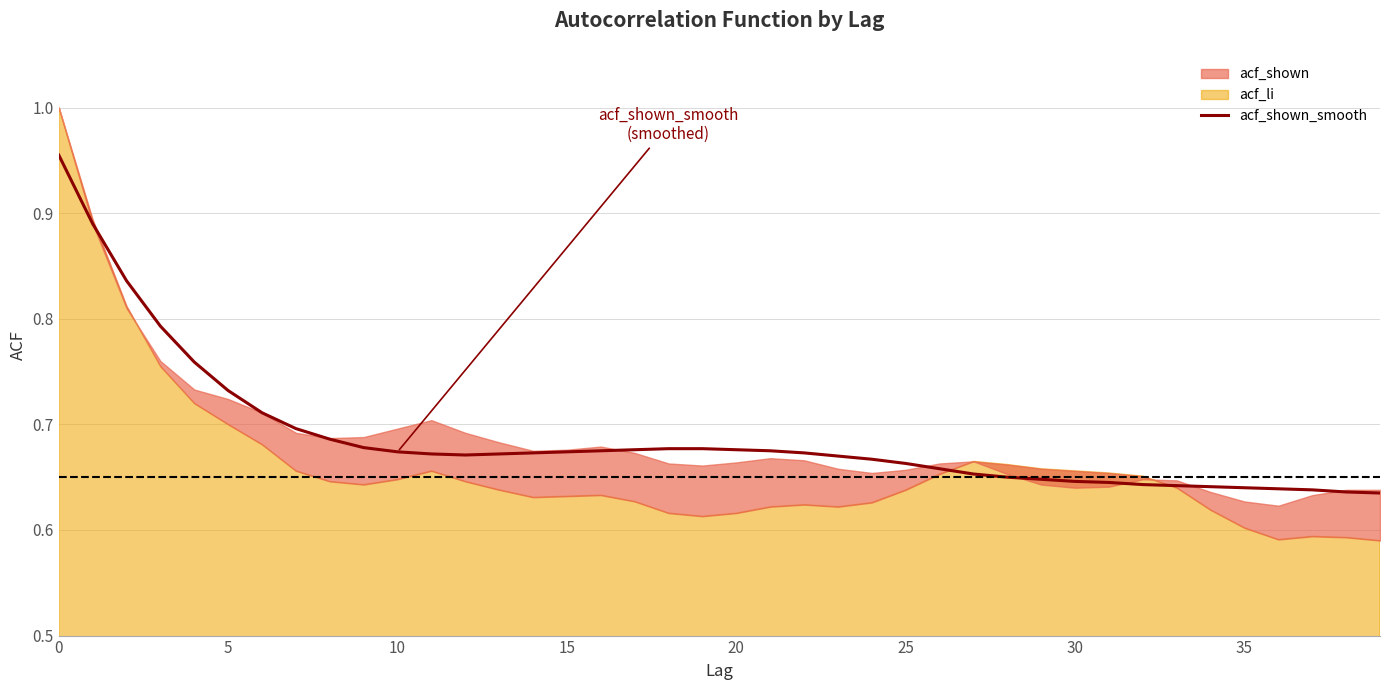

What is the greatest value displayed?

1.0